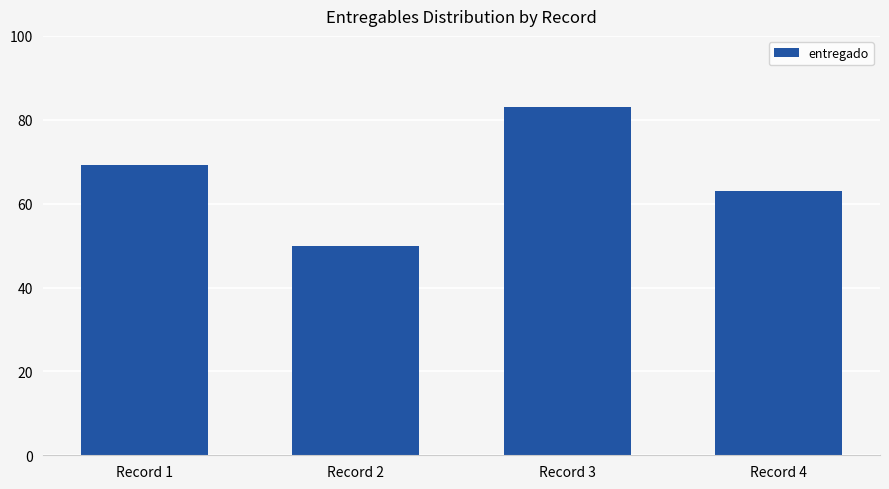

Reading left to right, extract all data points from this chart.

69.2	50.0	83.0	63.0